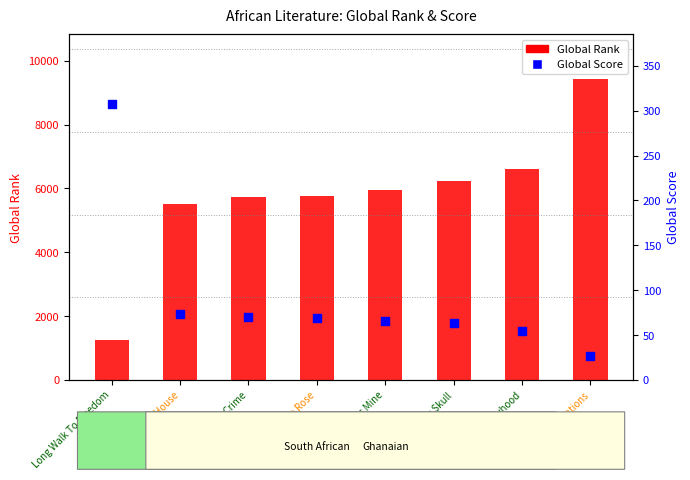

Which series reaches the maximum Y coordinate?

Global Rank